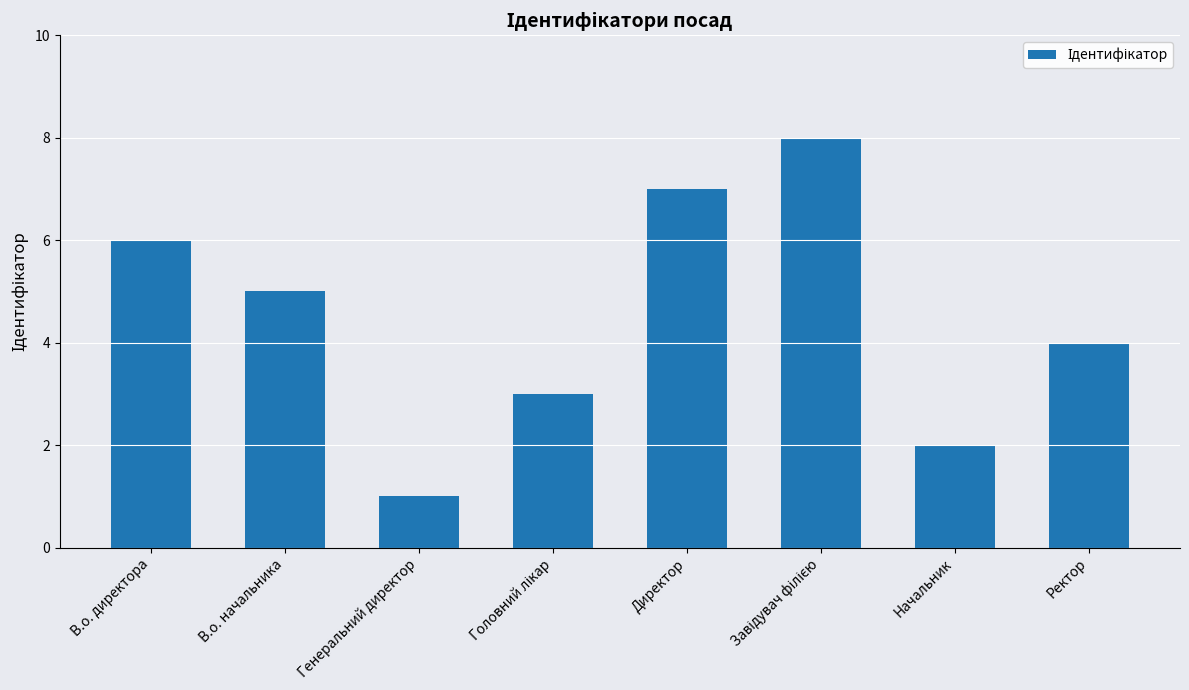

The value at Генеральний директор is 1. True or false?

True